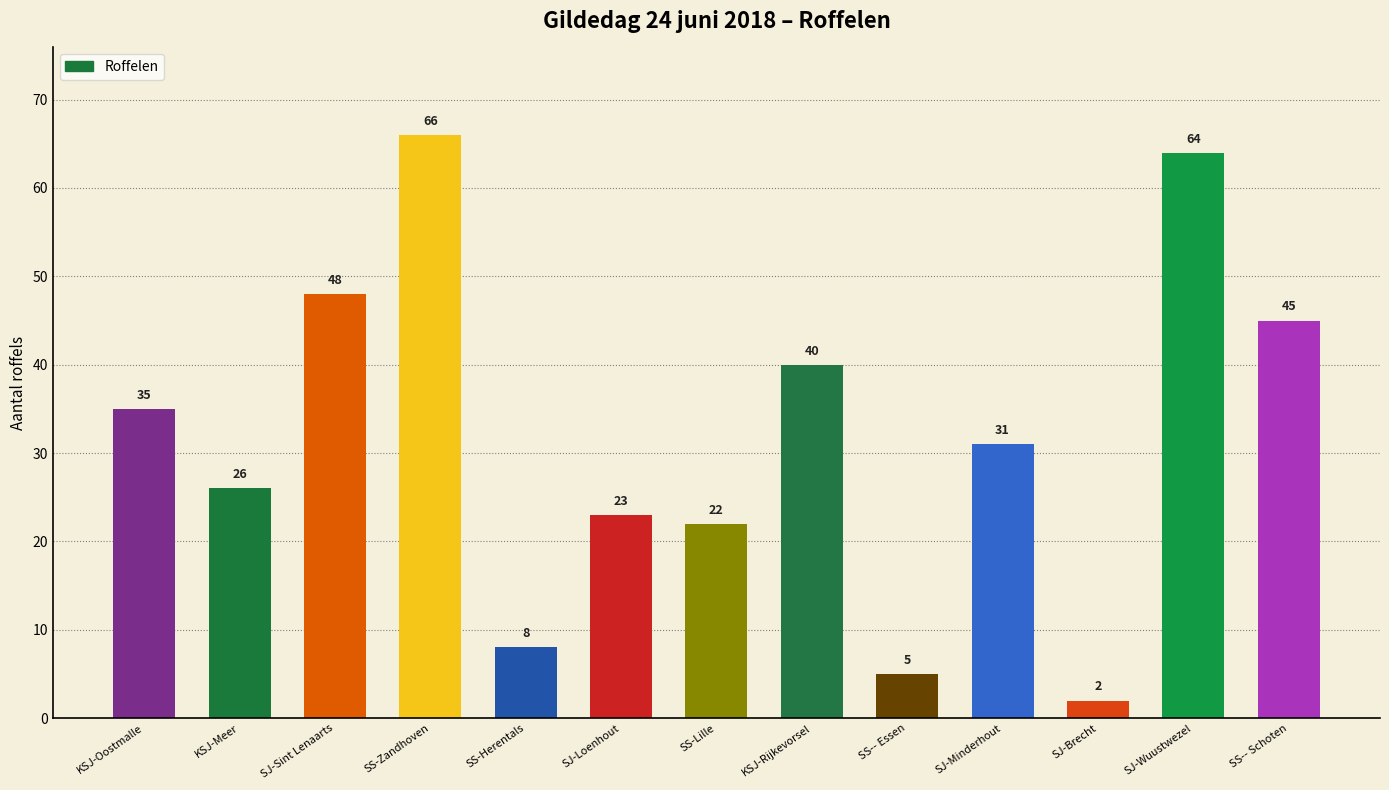

At which label is the value closest to 34?

KSJ-Oostmalle